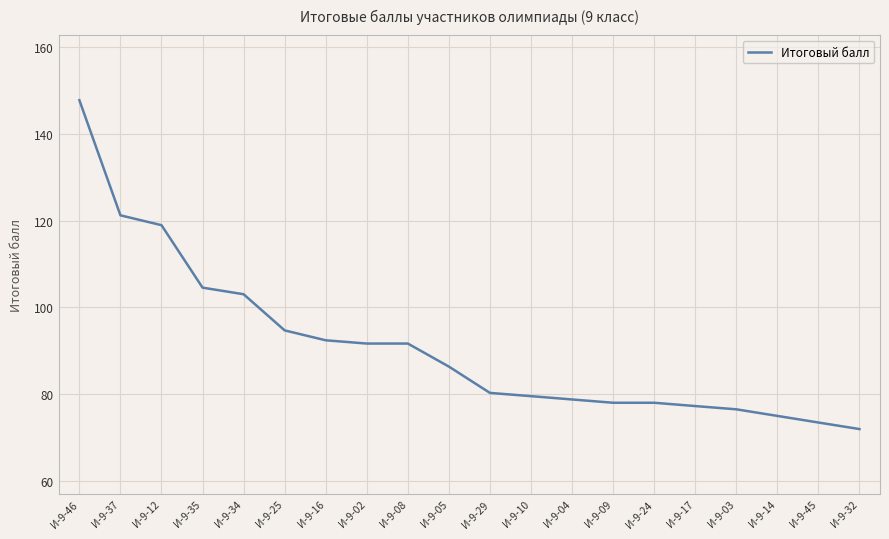

What is the greatest value displayed?

147.7